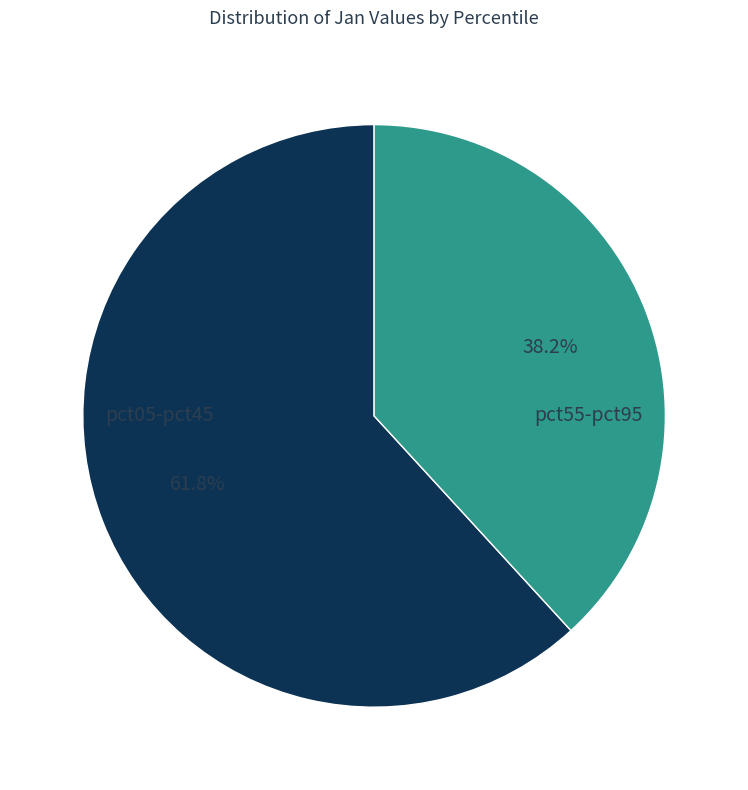

Does any single category account for the majority?

Yes